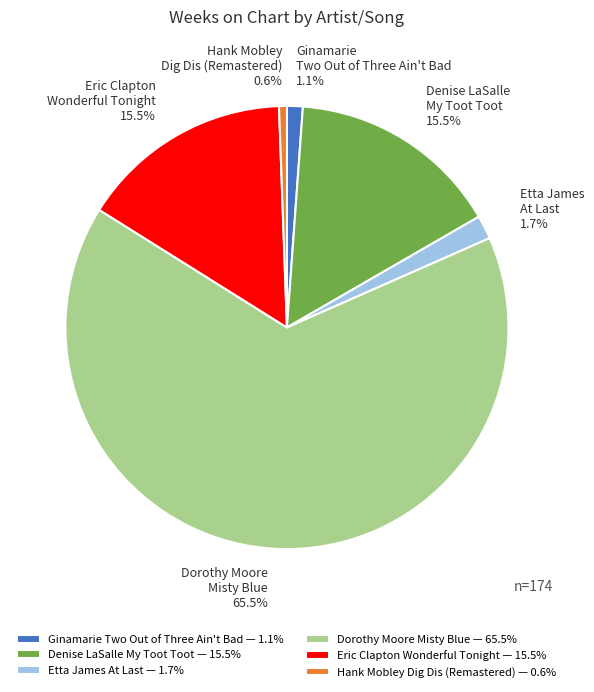

Does any single category account for the majority?

Yes